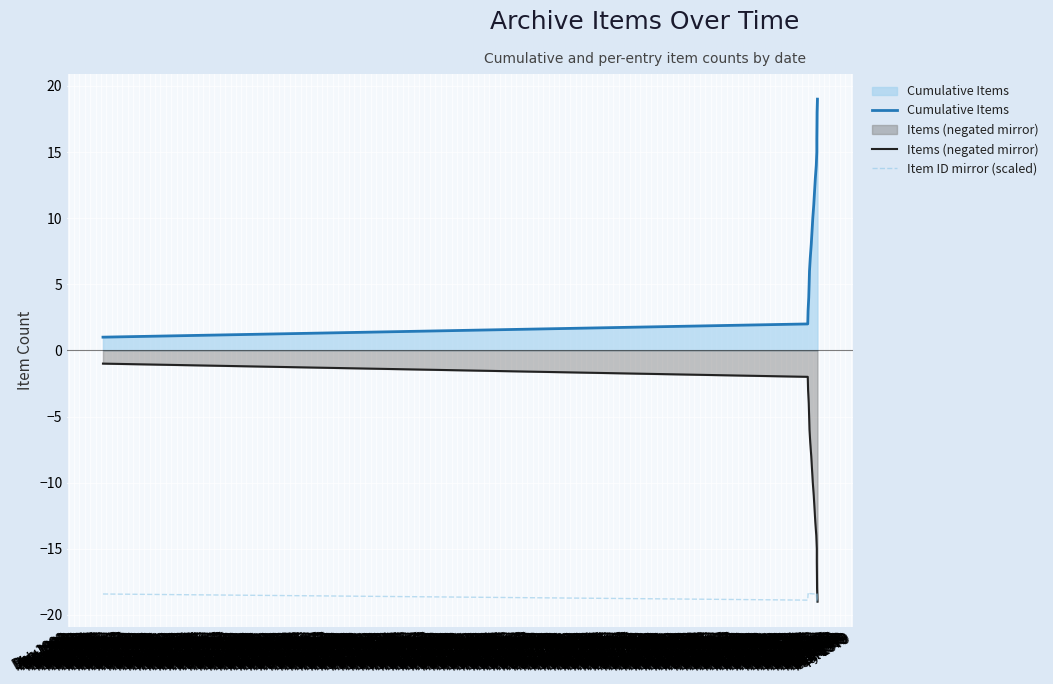

After their last crossing, which series has the higher values: Items (negated mirror) or Item ID mirror (scaled)?

Item ID mirror (scaled)